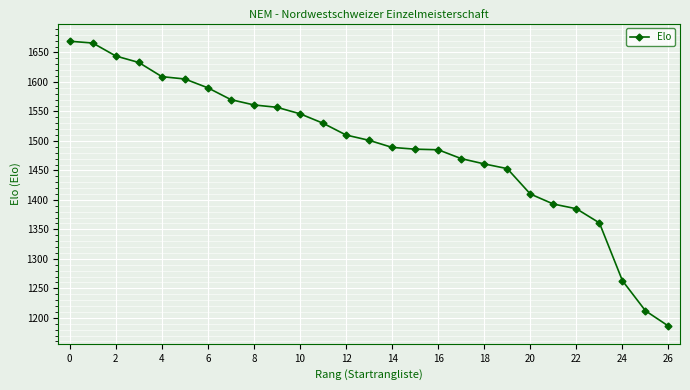

What is the minimum value shown in the chart?

1186